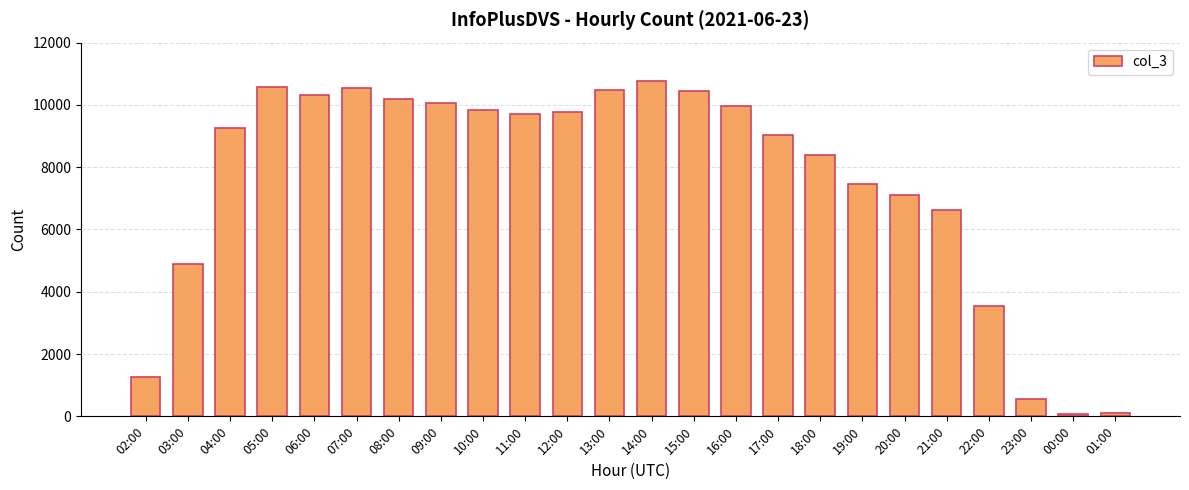

At which label is the value closest to 5416?

03:00